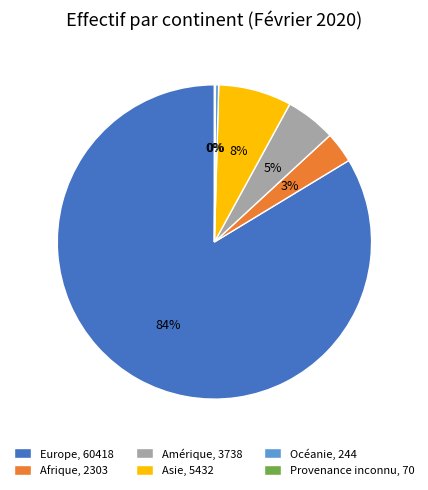

Does Europe, 60418 represent more than half of the total?

Yes